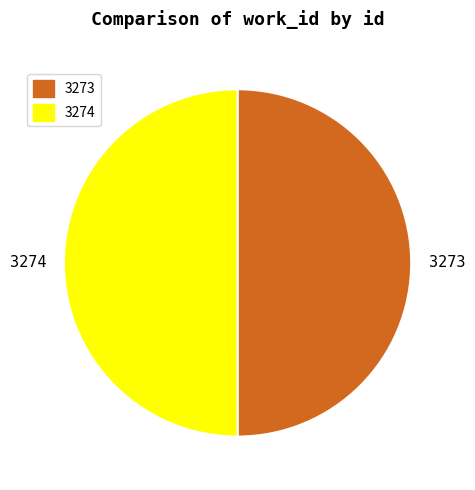

True or false: 3274 accounts for 44% of the total.

False